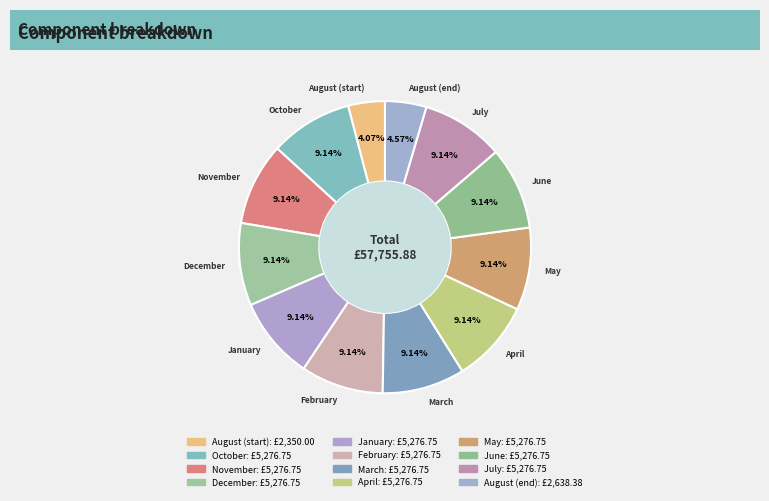

Count the number of slices in the pie.

12